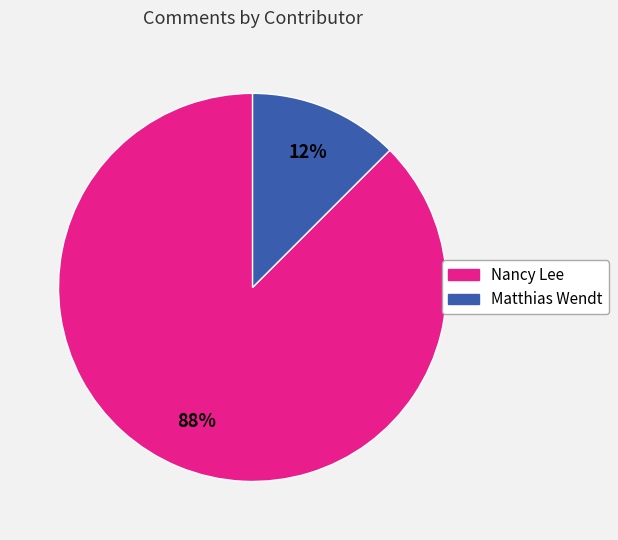

The Matthias Wendt slice represents 26% of the pie. True or false?

False